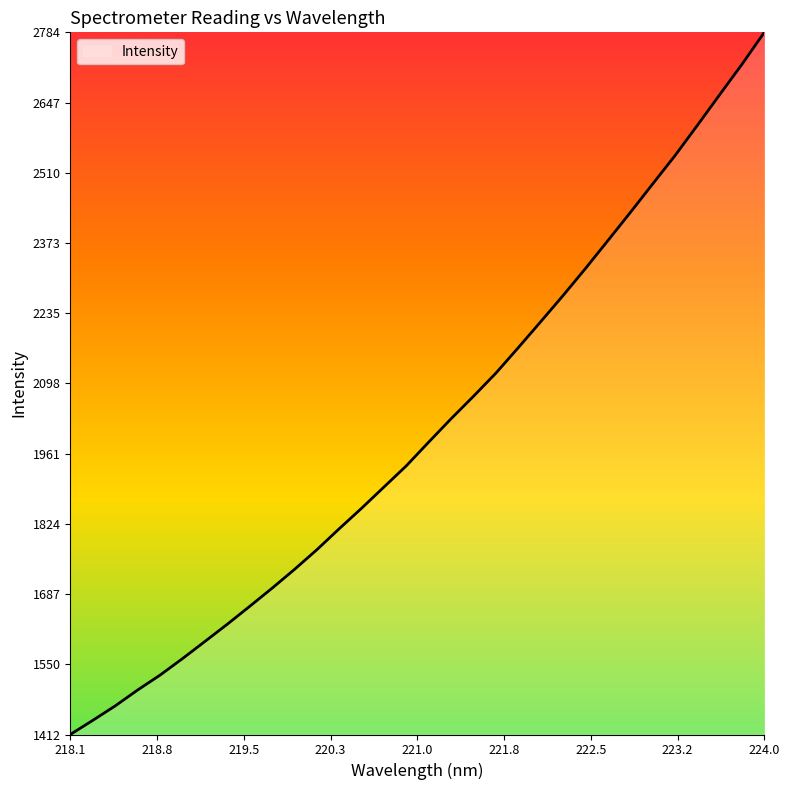

Does the chart display data point markers on the line(s)?

No